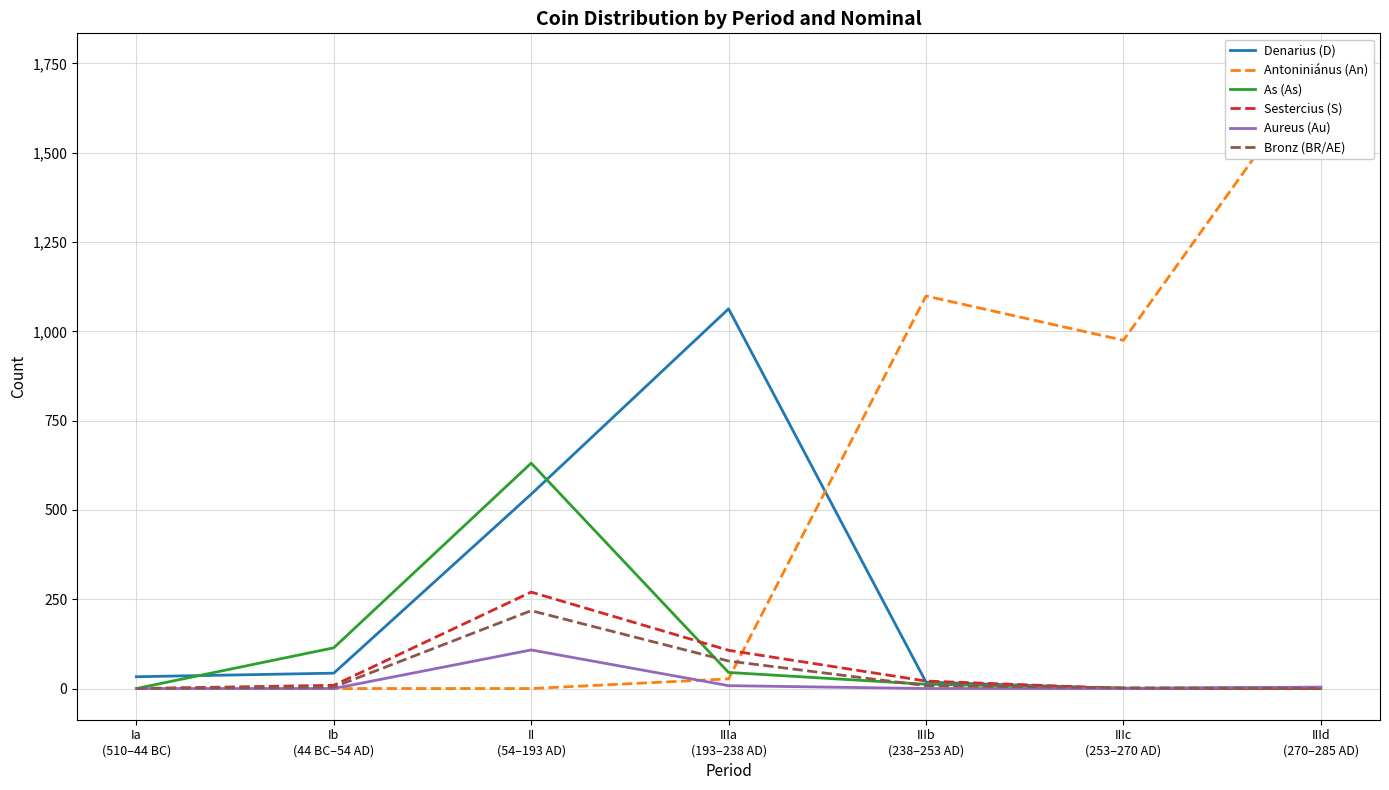

Which series changed the most between II
(54–193 AD) and IIId
(270–285 AD)?

Antoniniánus (An)